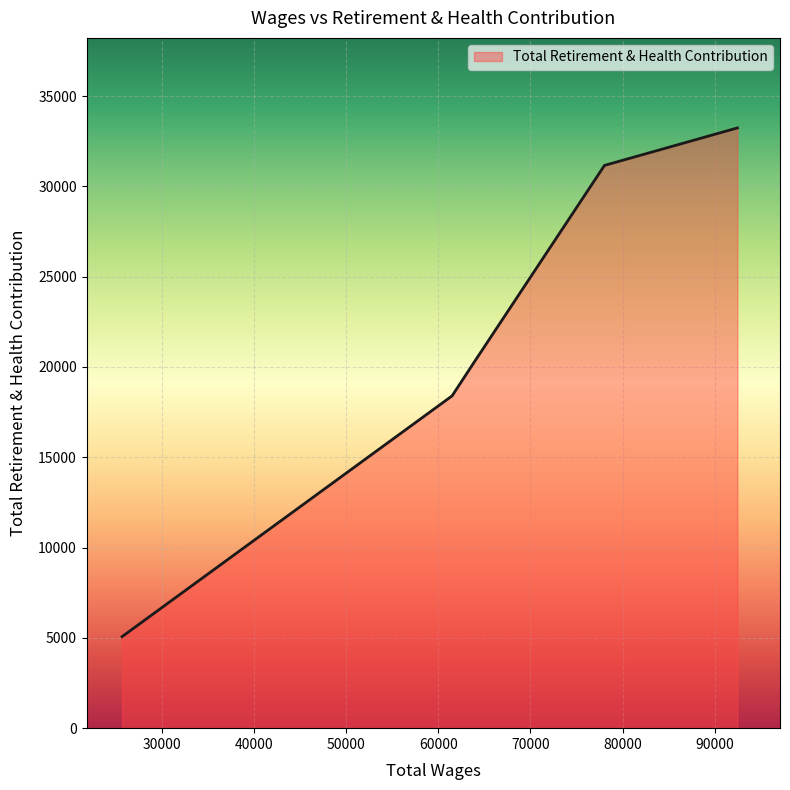

True or false: there are more than 1 points higher than both neighbors.

False